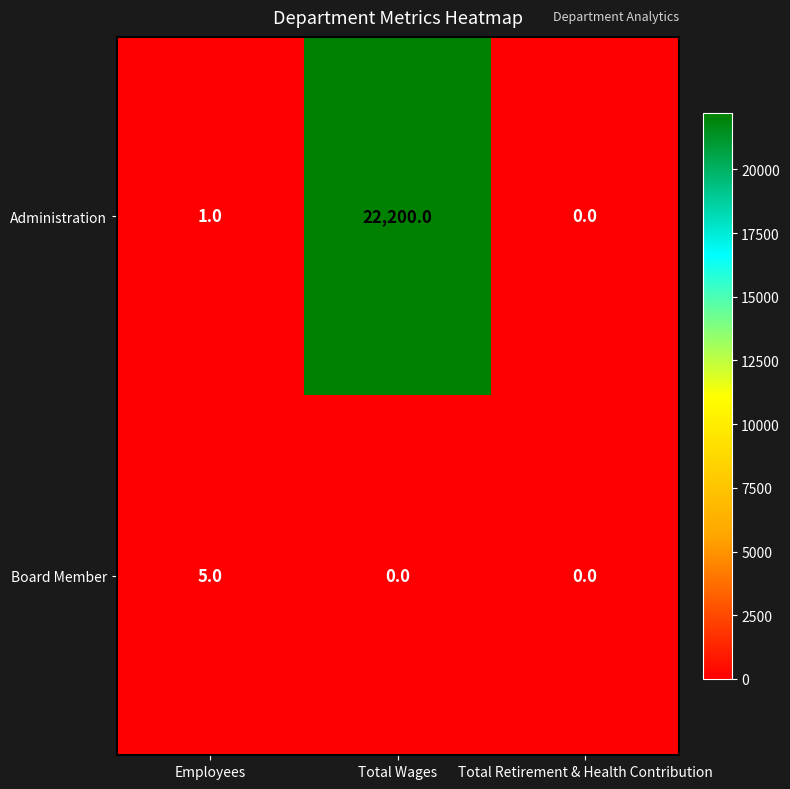

What is the total value across all series at Employees?

6